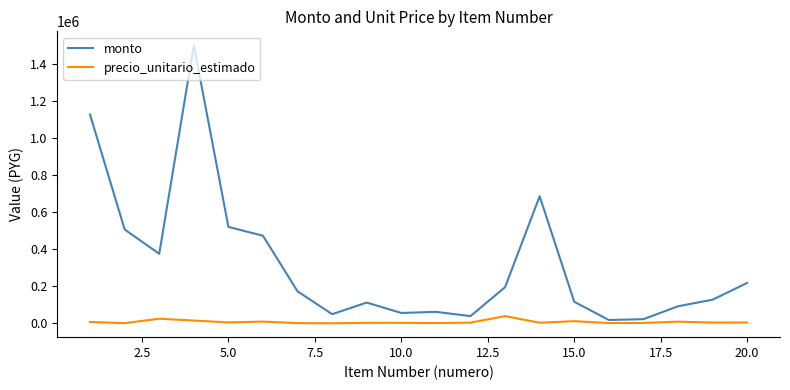

Count the number of categories in the chart.

20